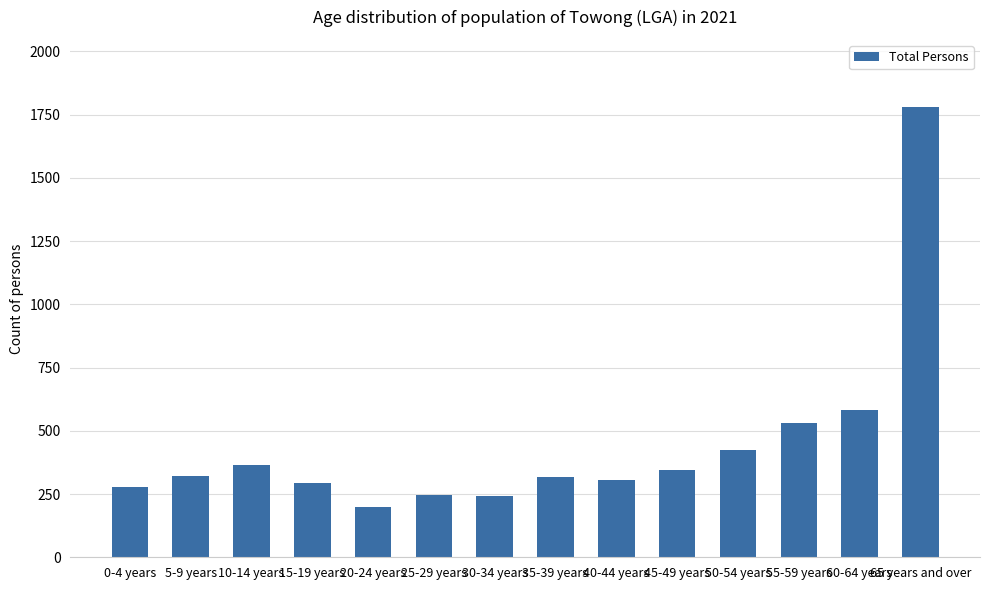

What position from the left is 20-24 years?

5